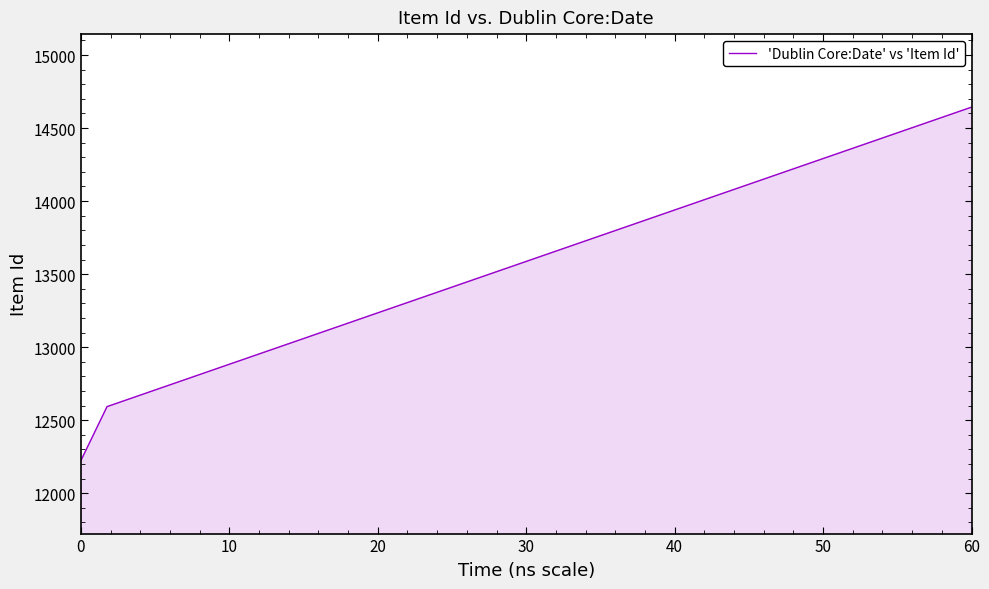

What is the minimum value shown in the chart?

12224